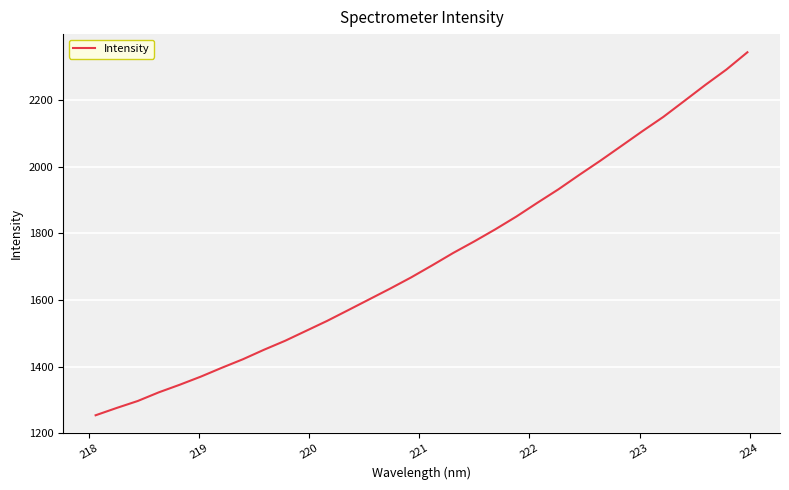

True or false: the data has more than 1 interior local peaks.

False